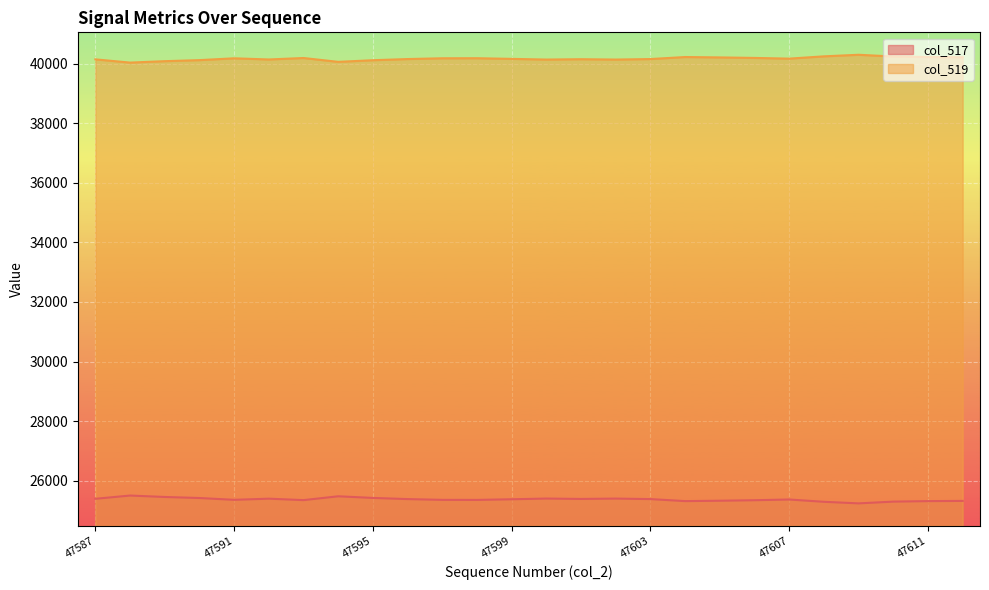

At which category does col_517 reach its first local peak?

47588